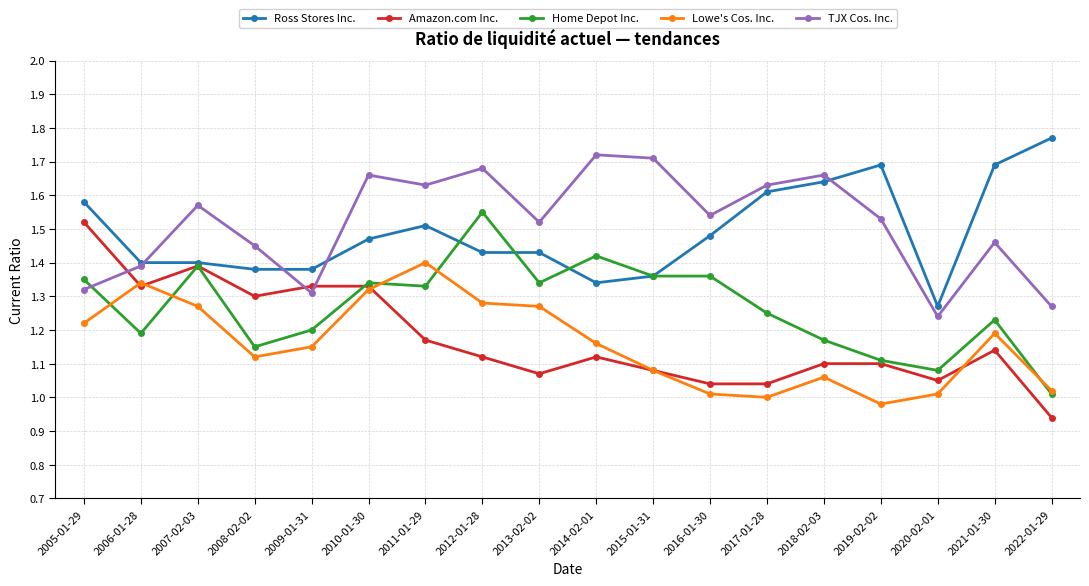

What are all the series names shown in the legend?

Ross Stores Inc., Amazon.com Inc., Home Depot Inc., Lowe's Cos. Inc., TJX Cos. Inc.